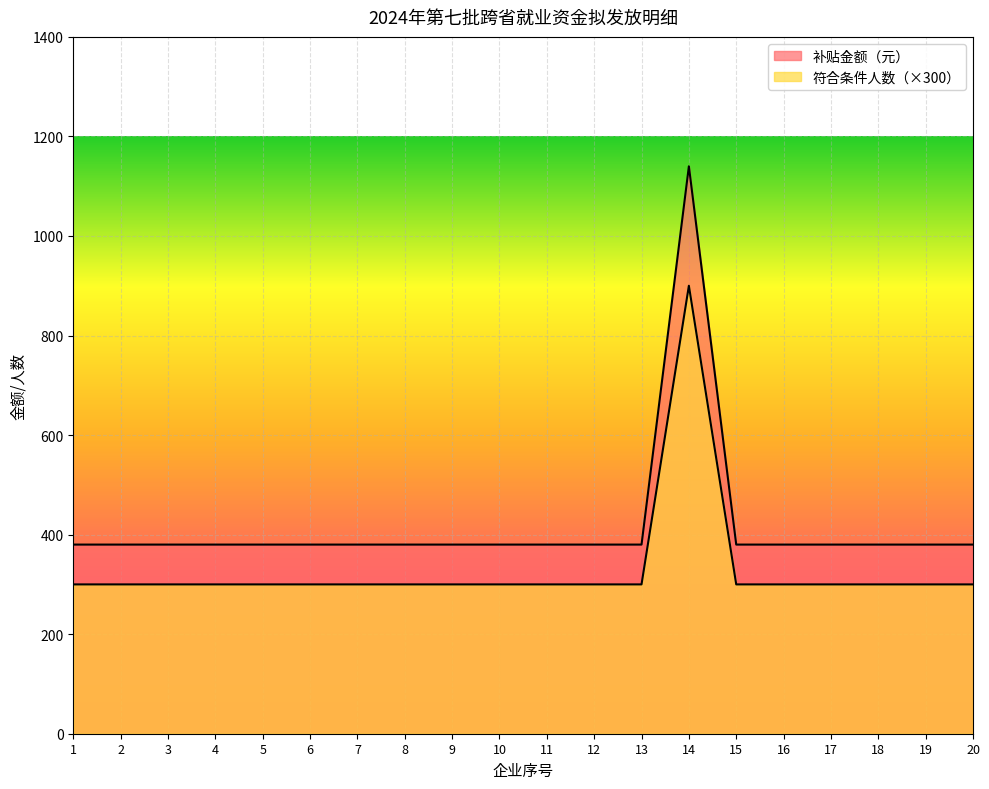

What is the value of the 符合条件人数 point at the 18th from the left?

300